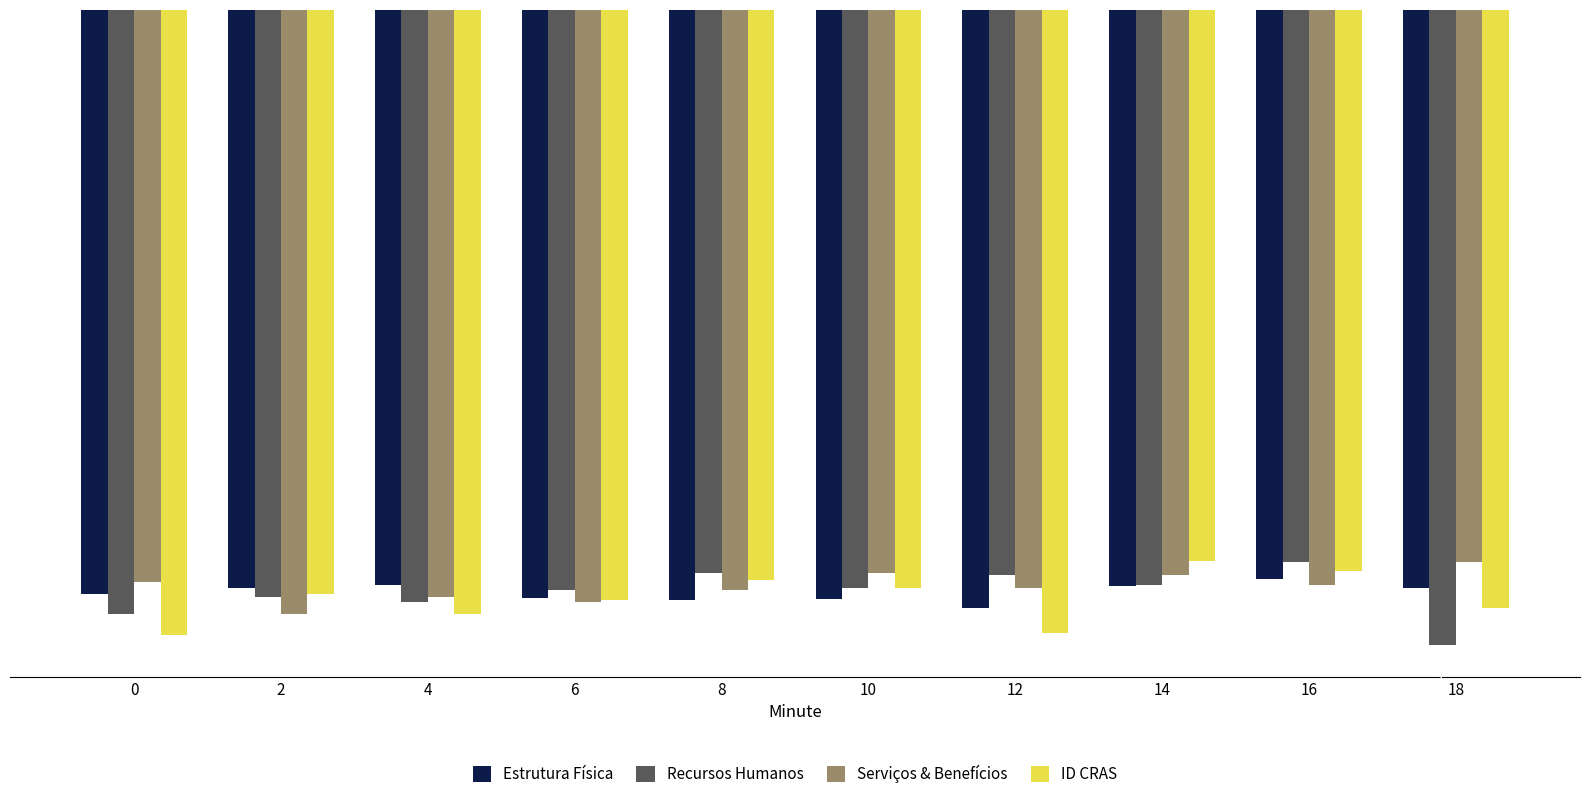

Read the Recursos Humanos value at 10.

-130.1